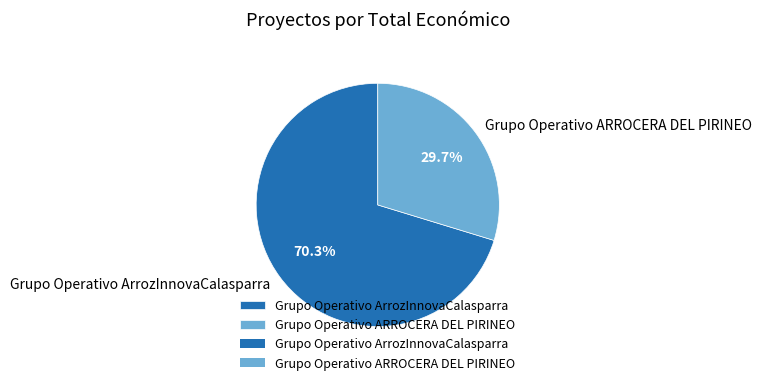

Between Grupo Operativo ARROCERA DEL PIRINEO and Grupo Operativo ArrozInnovaCalasparra, which is larger?

Grupo Operativo ArrozInnovaCalasparra